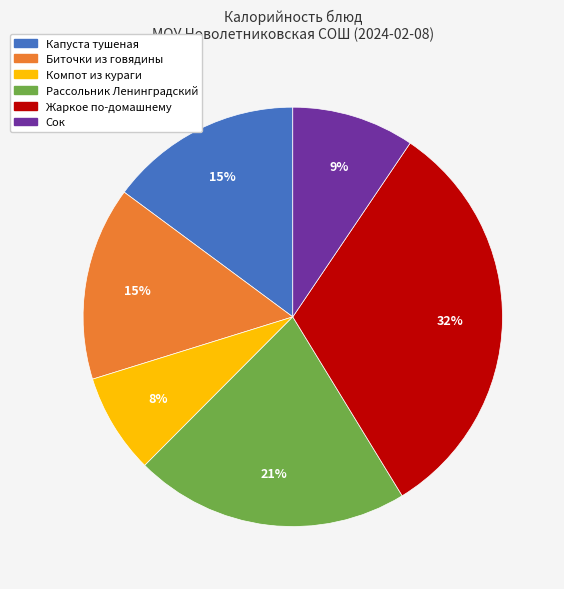

Which slice is the smallest?

Компот из кураги